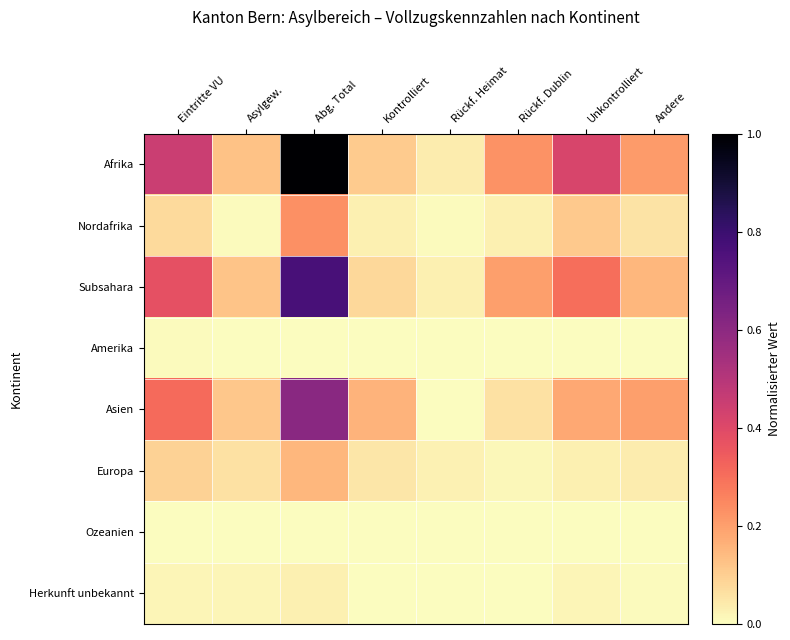

At how many categories does at least one series exceed 0?

8